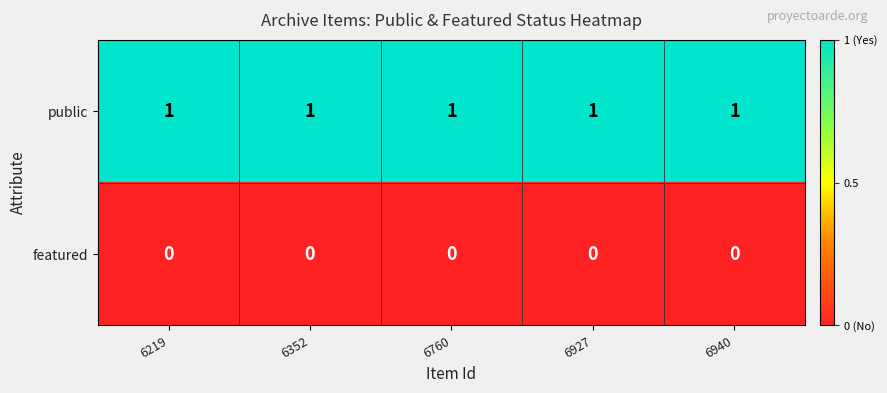

Count the number of categories in the chart.

5